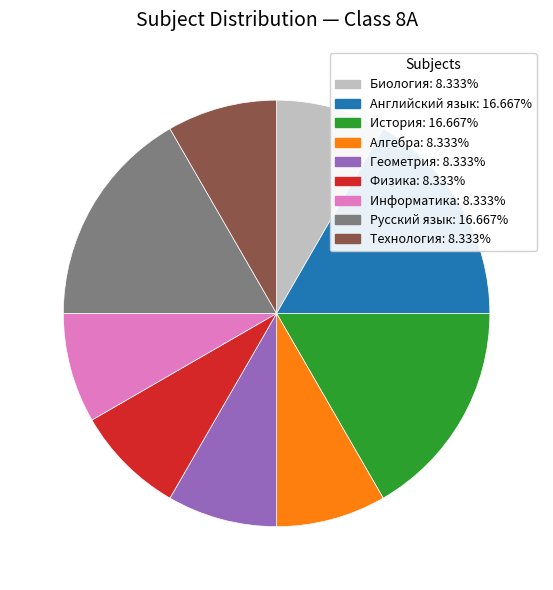

Is the sum of Информатика and Биология greater than half?

No